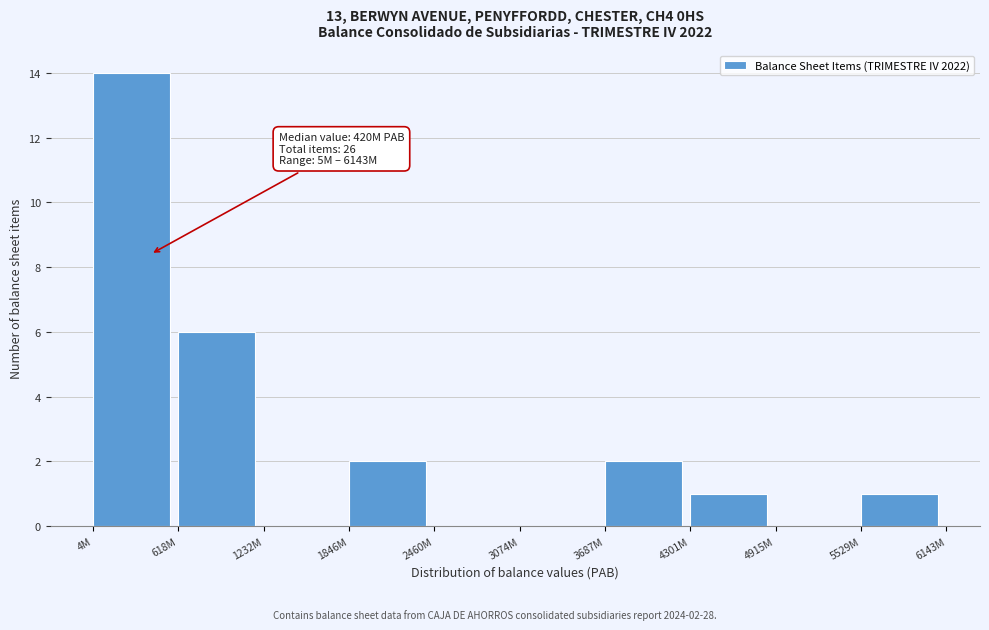

Reading left to right, transcribe all the data shown in this chart.

4M=14	618M=6	1232M=0	1846M=2	2460M=0	3074M=0	3687M=2	4301M=1	4915M=0	5529M=1